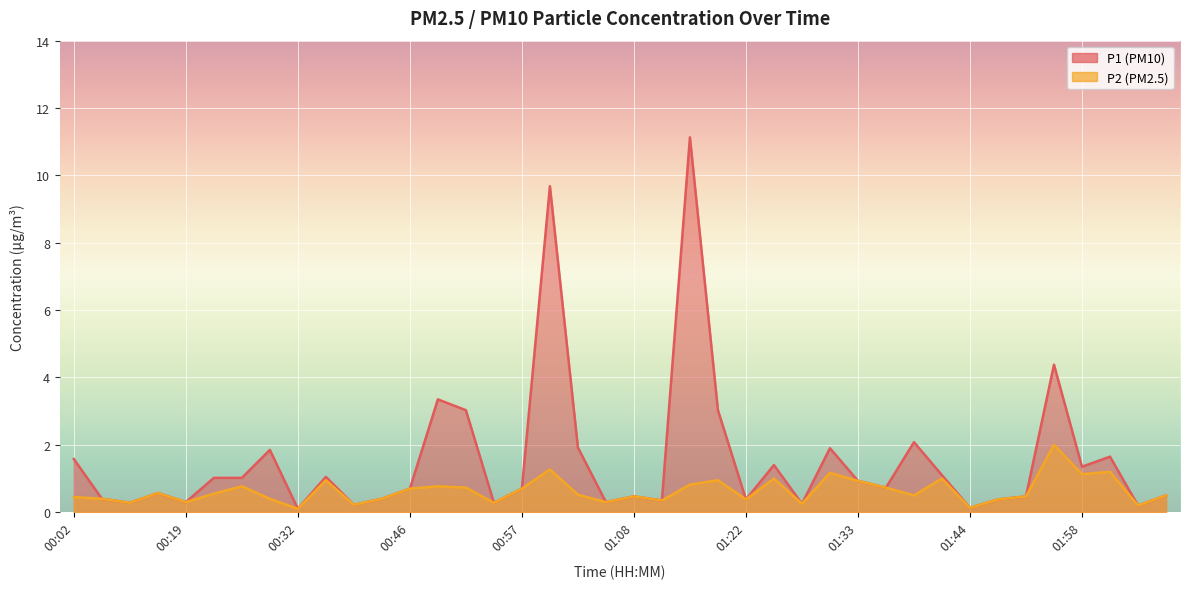

Reading left to right, transcribe all the data shown in this chart.

P1: 1.6	0.4	0.3	0.6	0.3	1.0	1.0	1.9	0.1	1.1	0.2	0.4	0.7	3.4	3.0	0.3	0.7	9.7	1.9	0.3	0.5	0.3	11.1	3.0	0.4	1.4	0.2	1.9	0.9	0.7	2.1	1.1	0.1	0.4	0.5	4.4	1.4	1.6	0.2	0.5
P2: 0.5	0.4	0.3	0.6	0.3	0.6	0.8	0.4	0.1	0.9	0.2	0.4	0.7	0.8	0.7	0.3	0.7	1.3	0.5	0.3	0.5	0.3	0.8	0.9	0.4	1.0	0.2	1.2	0.9	0.7	0.5	1.0	0.1	0.4	0.5	2.0	1.1	1.2	0.2	0.5